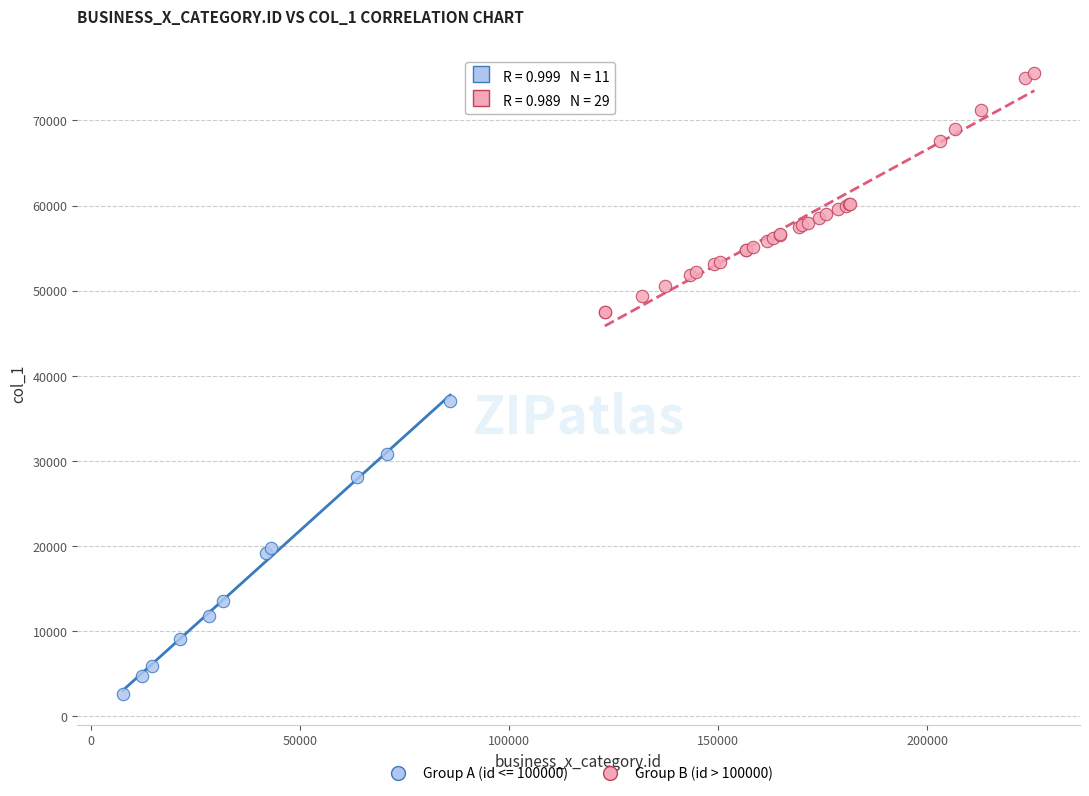

Which series contains the highest Y value?

Group B (id > 100000)